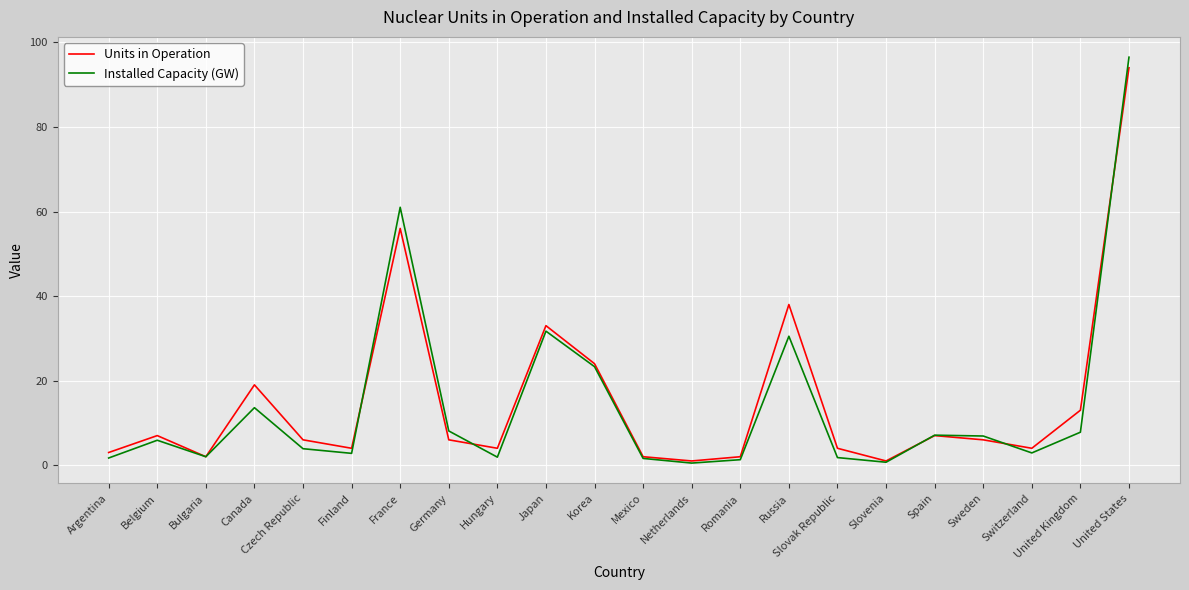

At which label does Units in Operation reach its peak?

United States